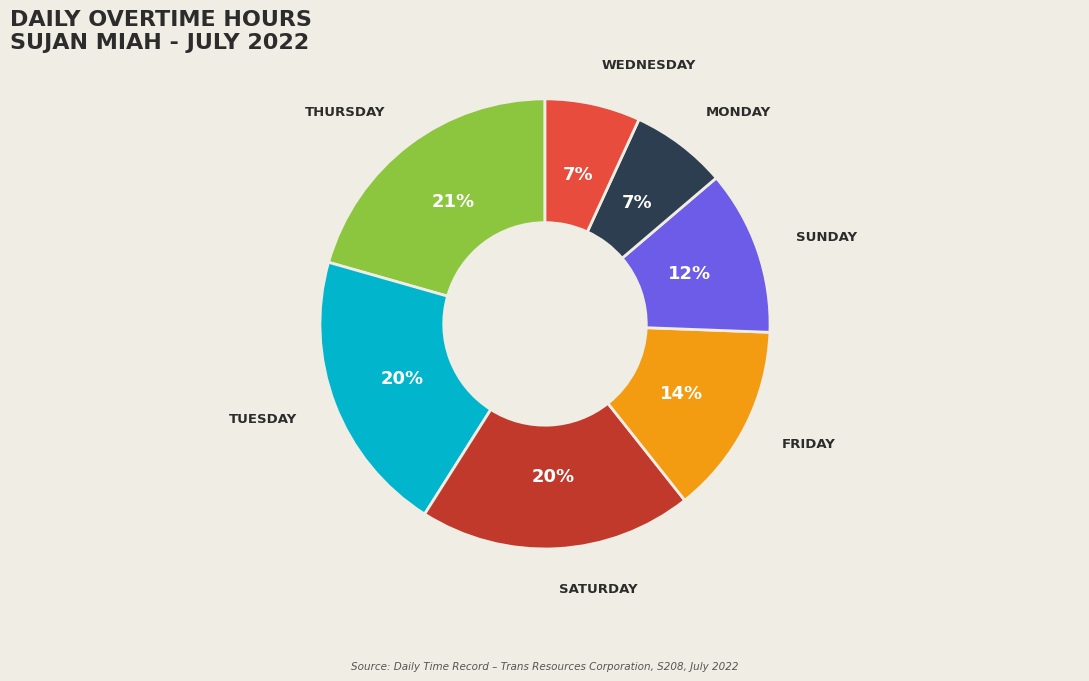

How many slices are in this pie chart?

7